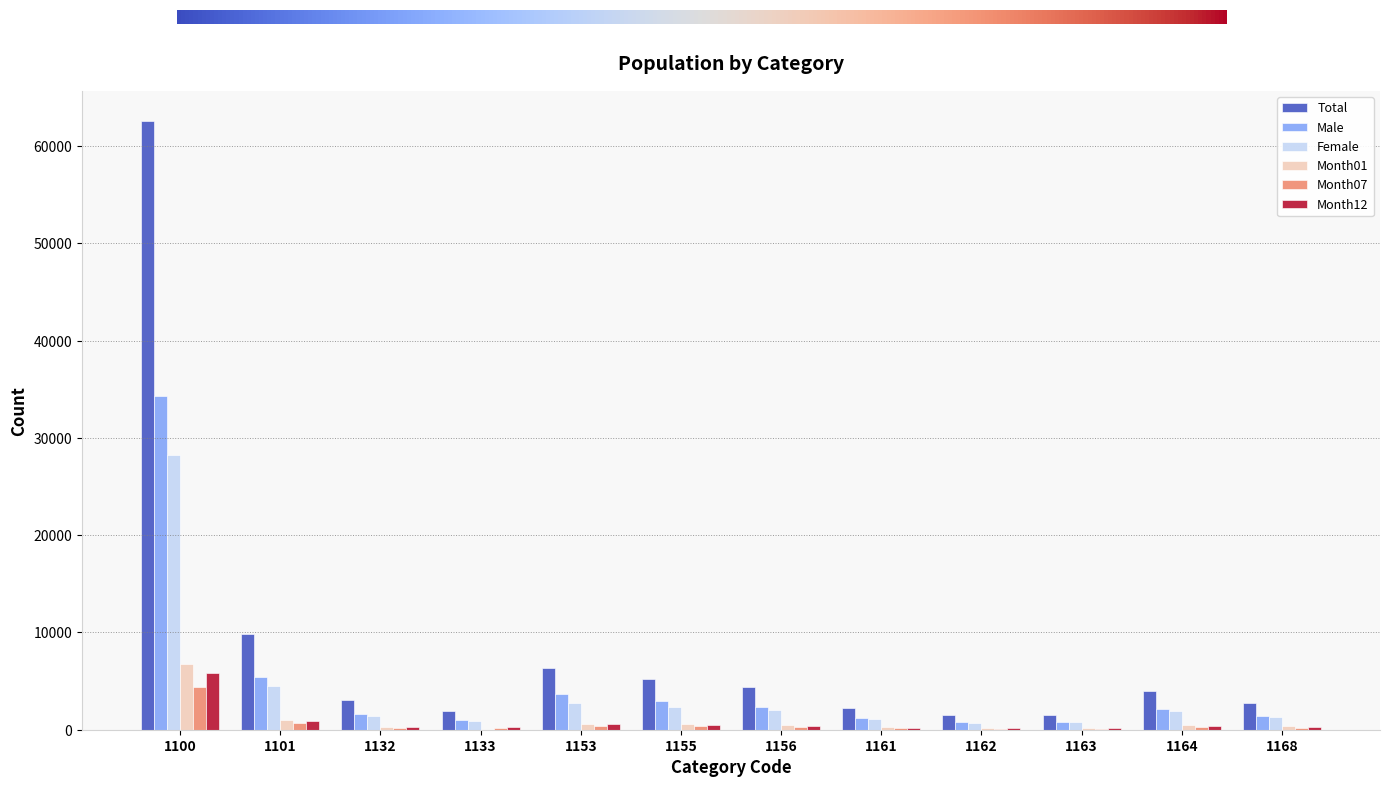

The value of Total at 1161 is 2280. True or false?

True